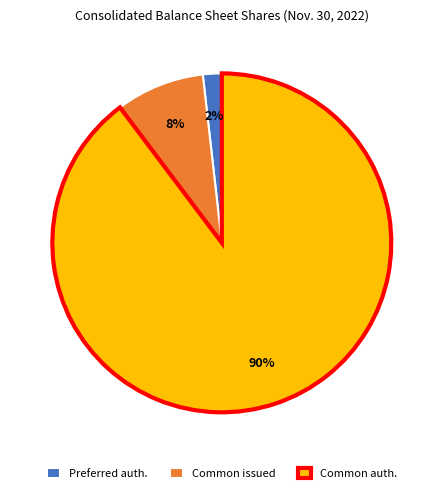

Is Common auth. the majority of the pie?

Yes